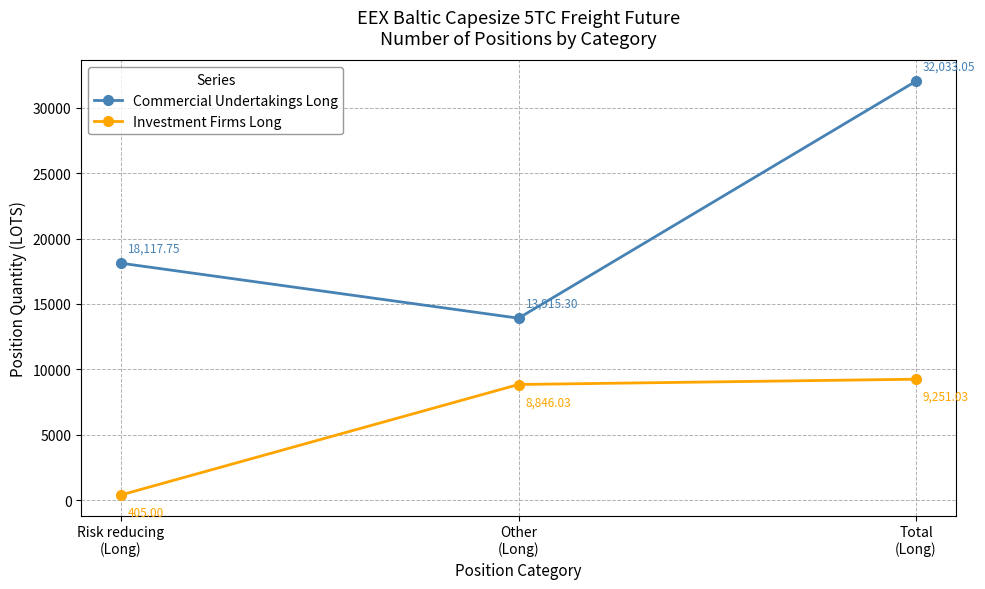

Which series has the largest range (max minus min)?

Commercial Undertakings Long